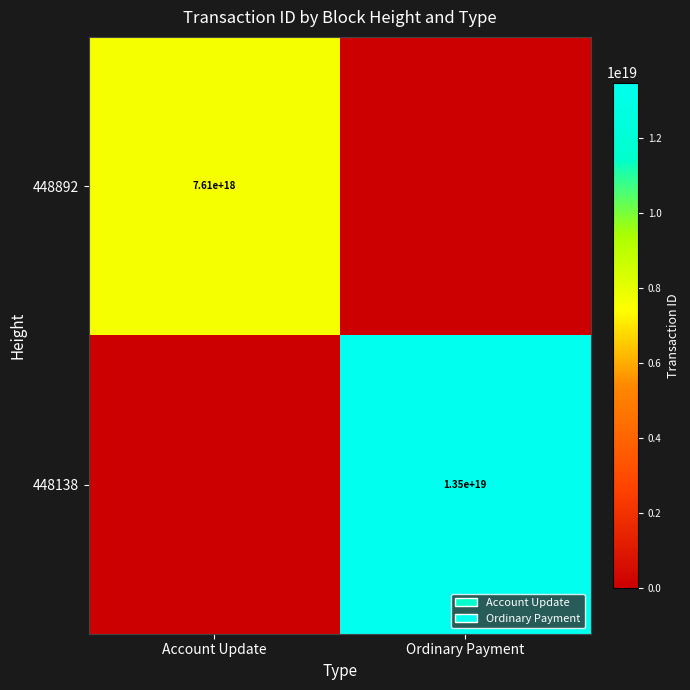

True or false: 448138 has a value of 13500000000000000000 at Ordinary Payment.

True